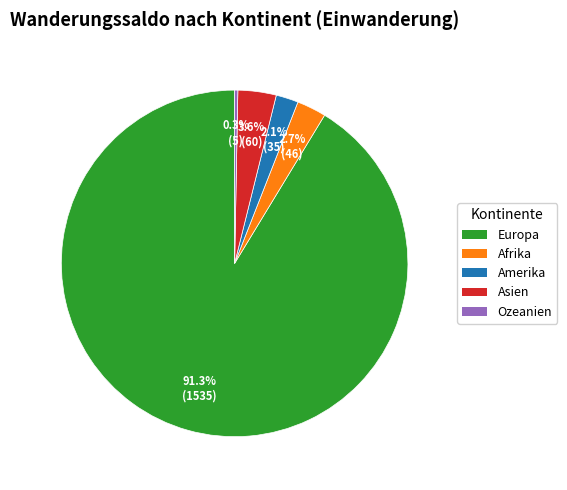

The Asien slice represents 4% of the pie. True or false?

True